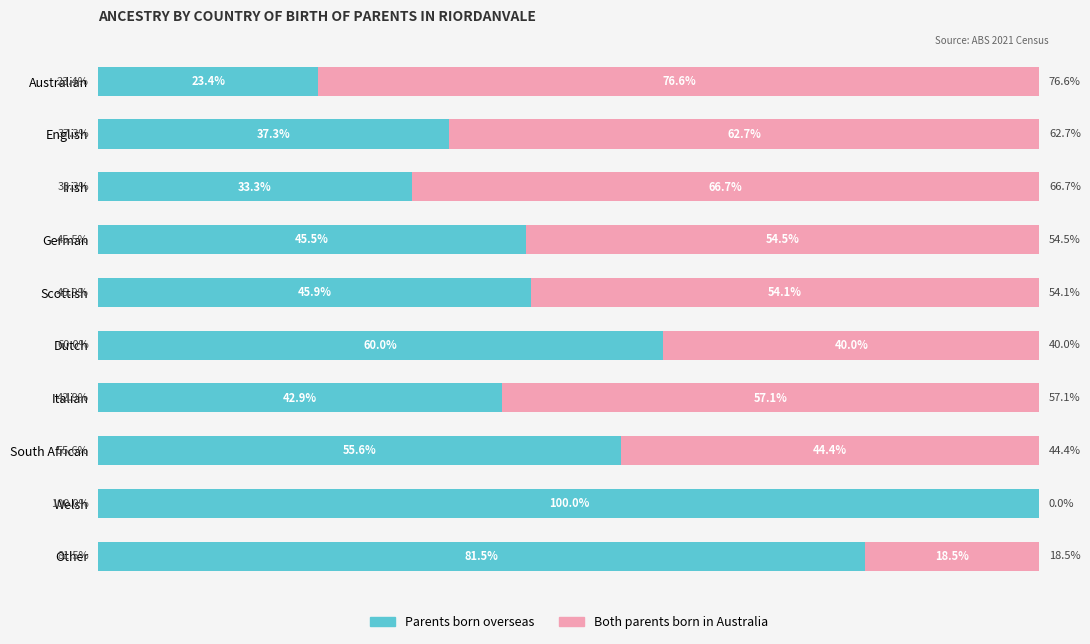

Which category has the highest value in the Parents born overseas series?

Welsh